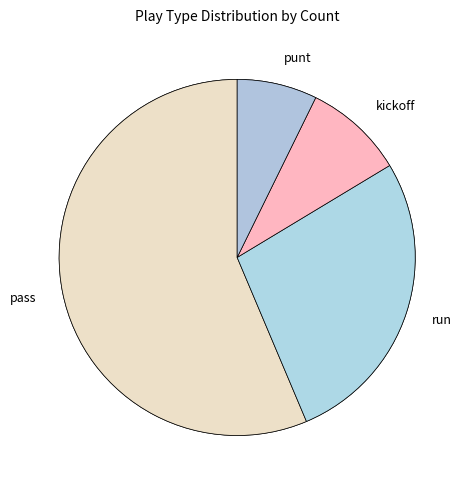

Is kickoff the majority of the pie?

No